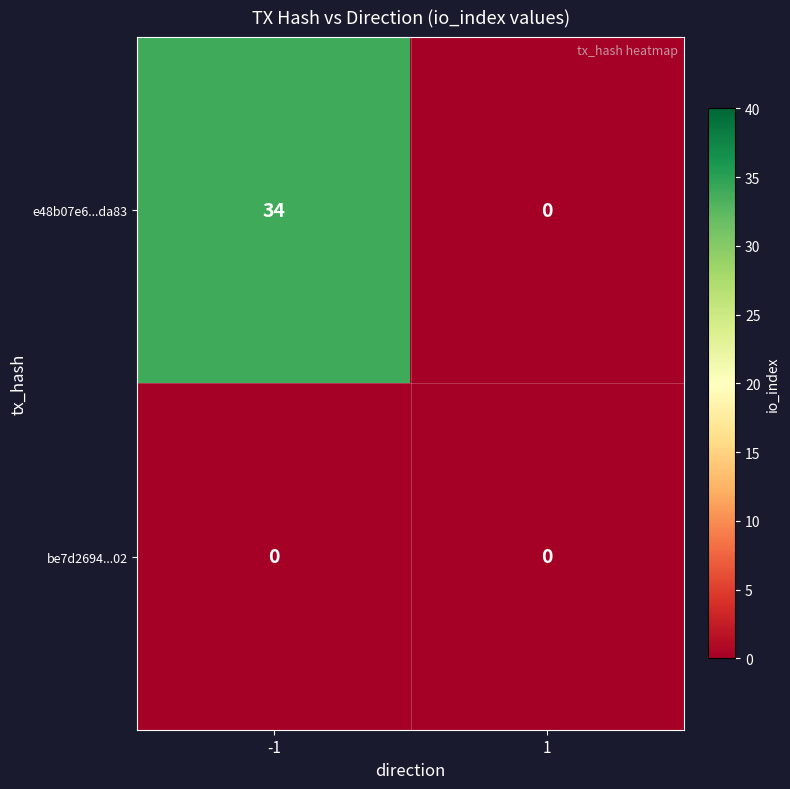

At which category is the sum across all series the highest?

-1